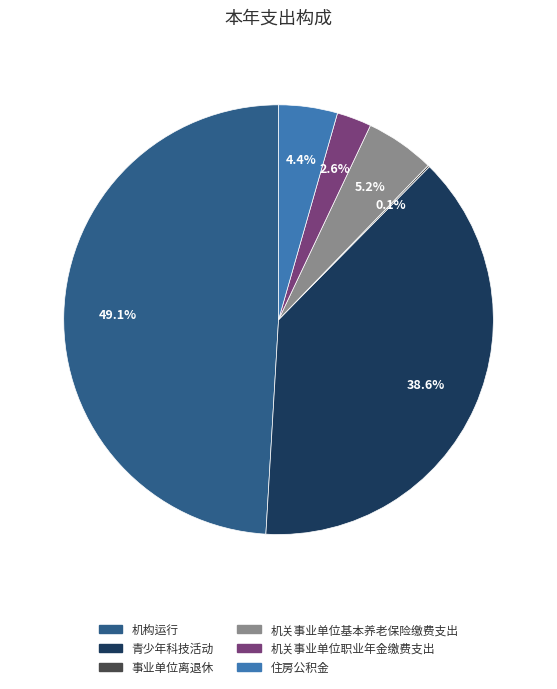

Does 机构运行 account for over 50% of the chart?

No